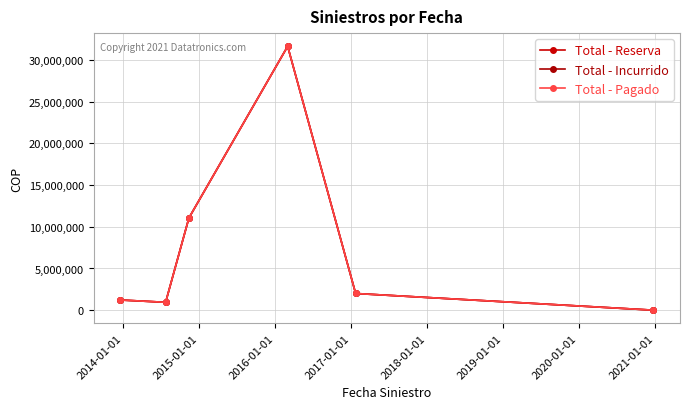

What is the difference between the maximum and minimum values in the Total - Reserva series?

31649835